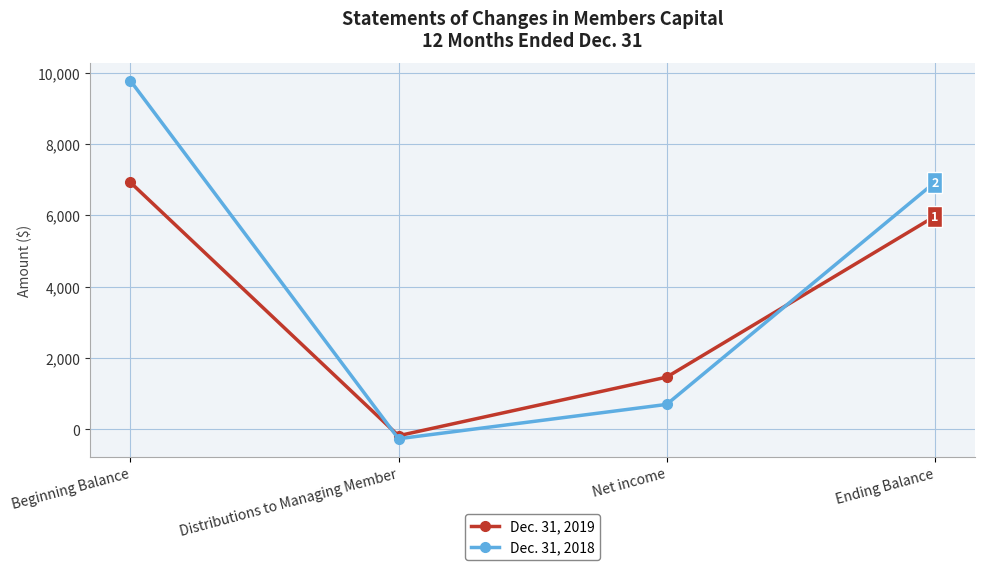

At which category does Dec. 31, 2018 reach its first local valley?

Distributions to Managing Member